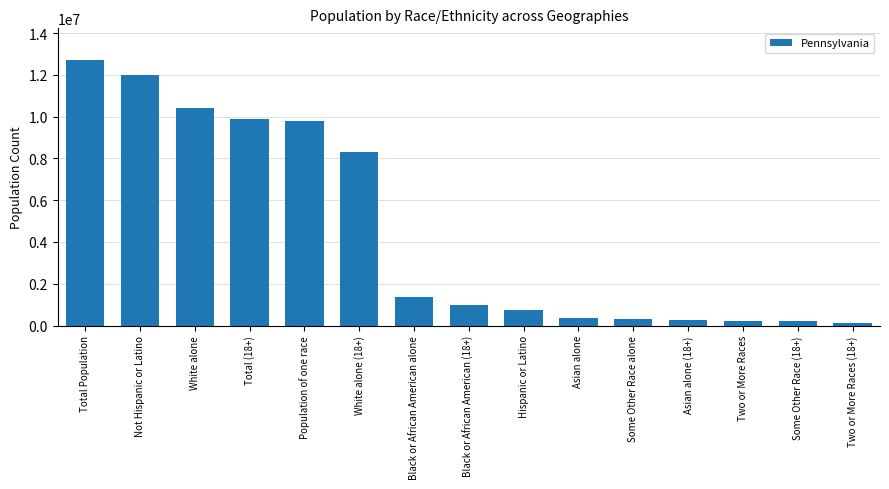

How many bars are there in total?

15